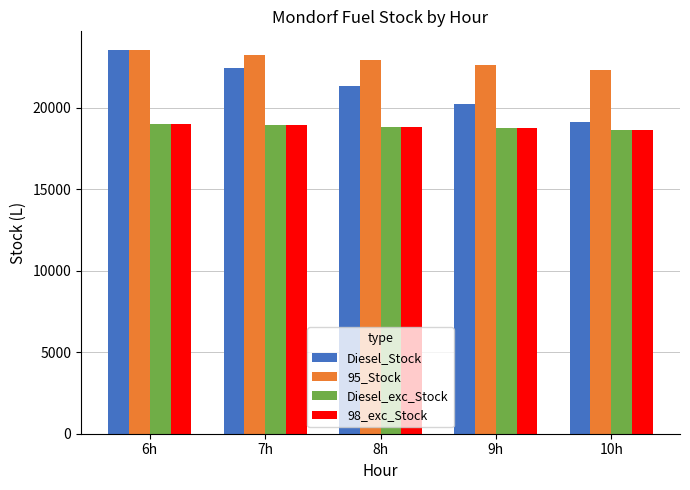

What position from the left is 9h?

4